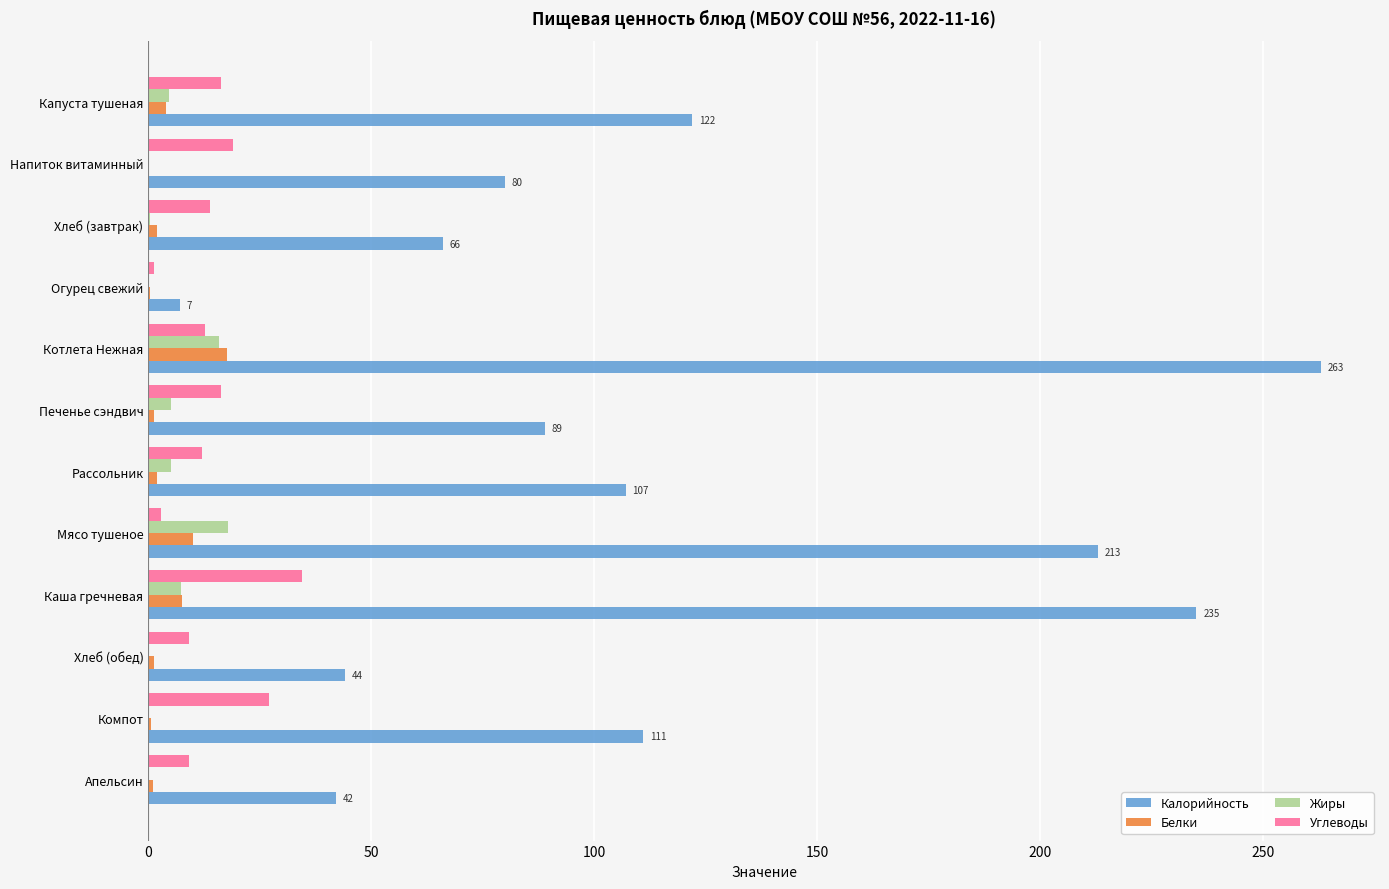

Where is Калорийность nearest to the value 135?

Капуста тушеная